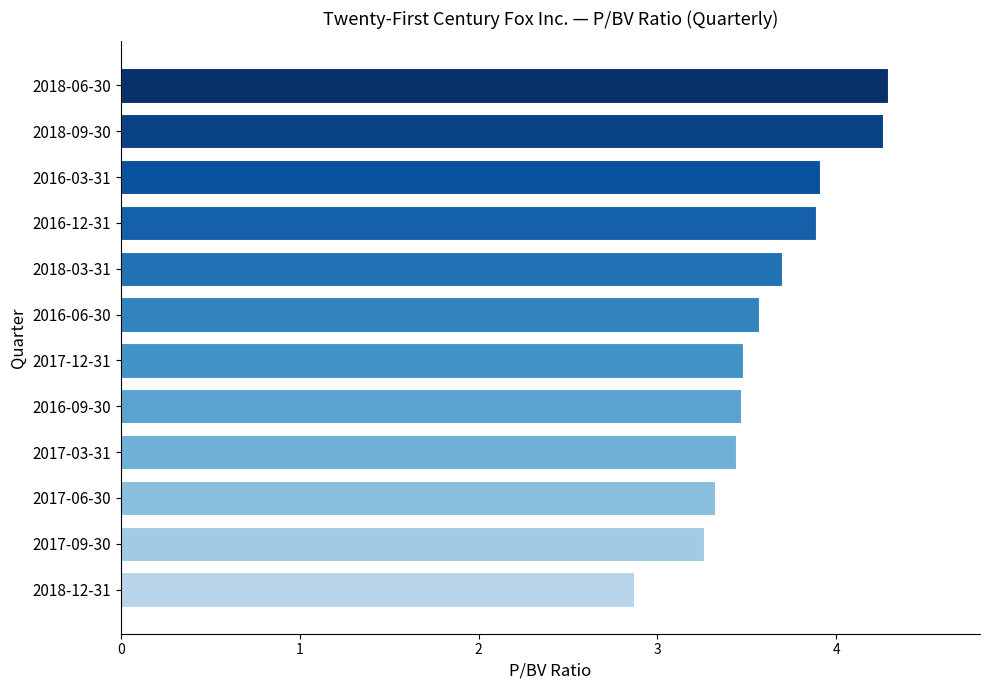

The chart shows a value of 3.6 at 2016-06-30. True or false?

True